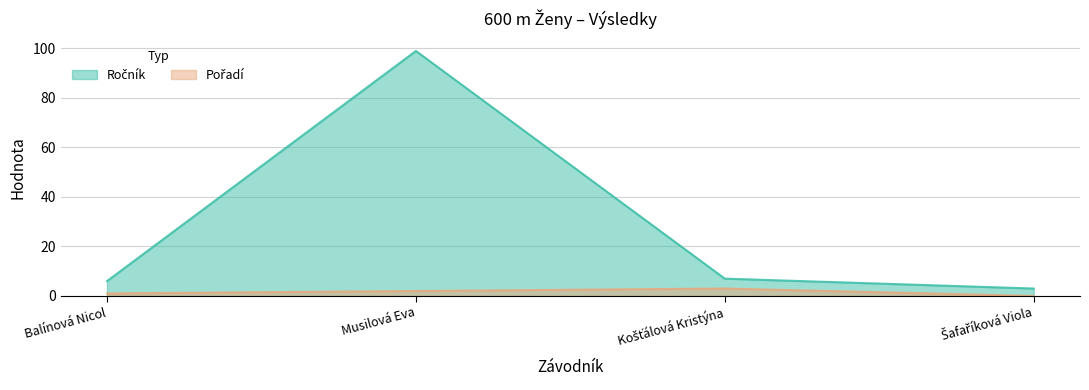

At which label does Pořadí reach its minimum?

Šafaříková Viola